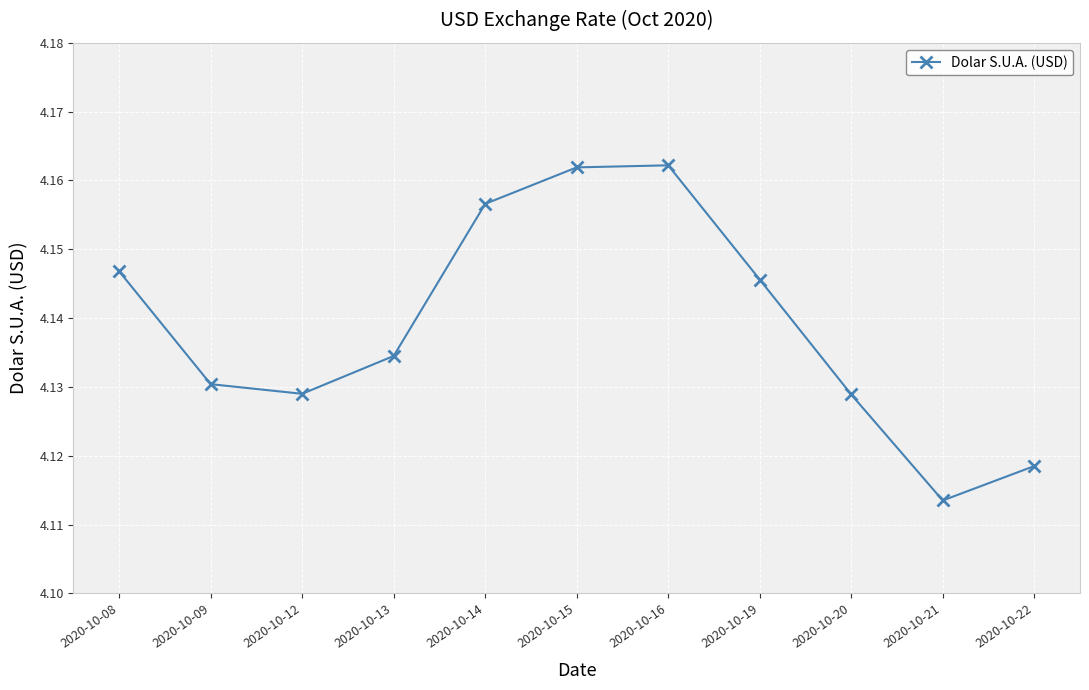

What is the sum of the values at 2020-10-08 and 2020-10-22?

8.3